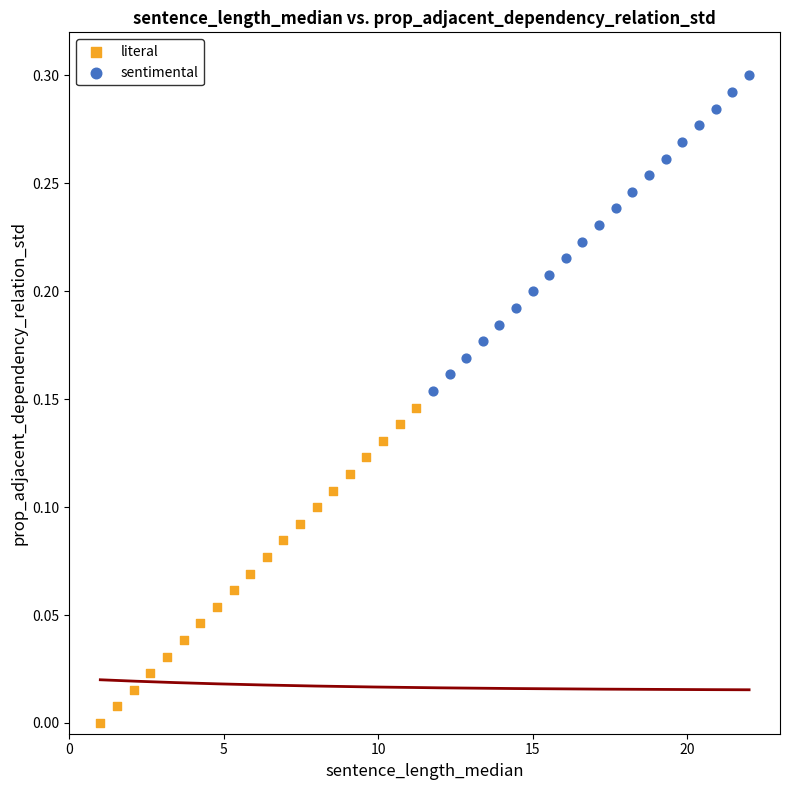

Which series contains the highest Y value?

sentimental